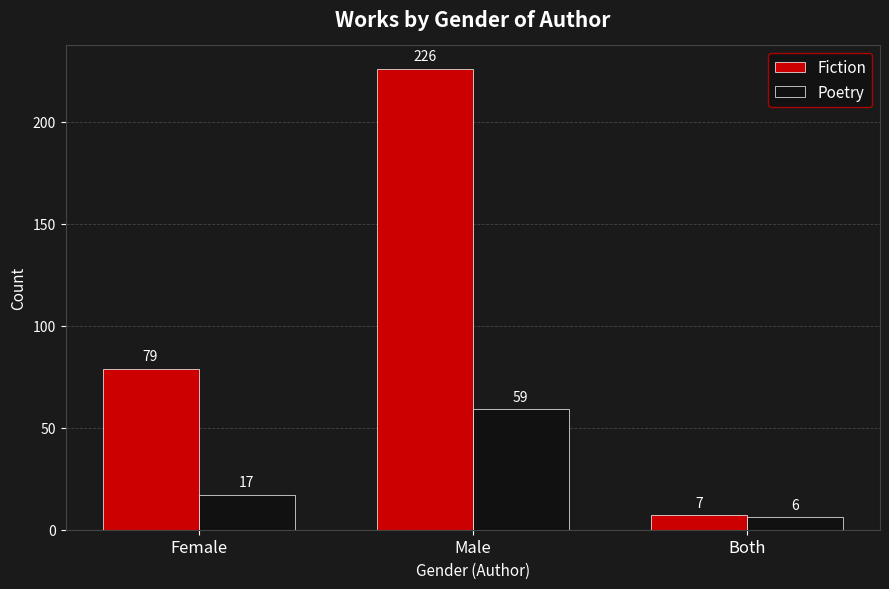

Which category has the lowest value across all series?

Both